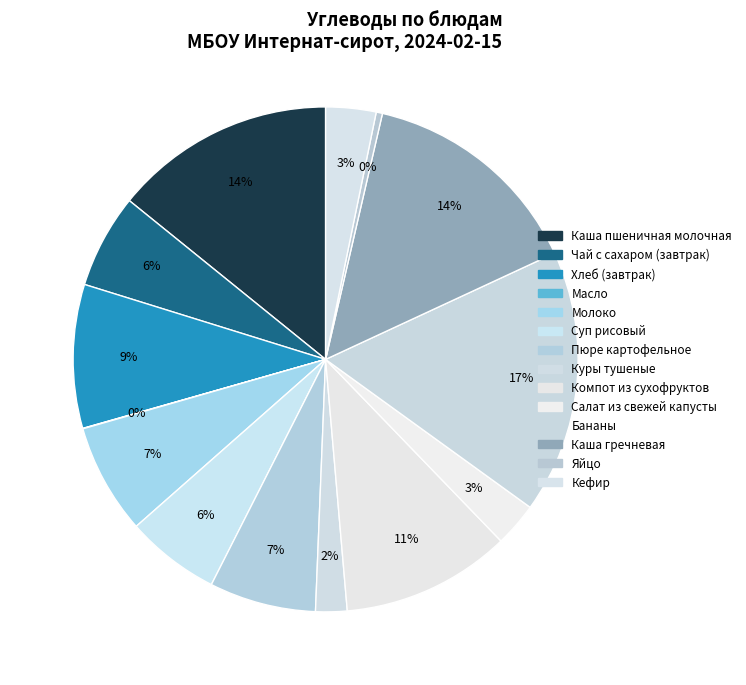

Which category has the smallest portion of the pie?

Масло